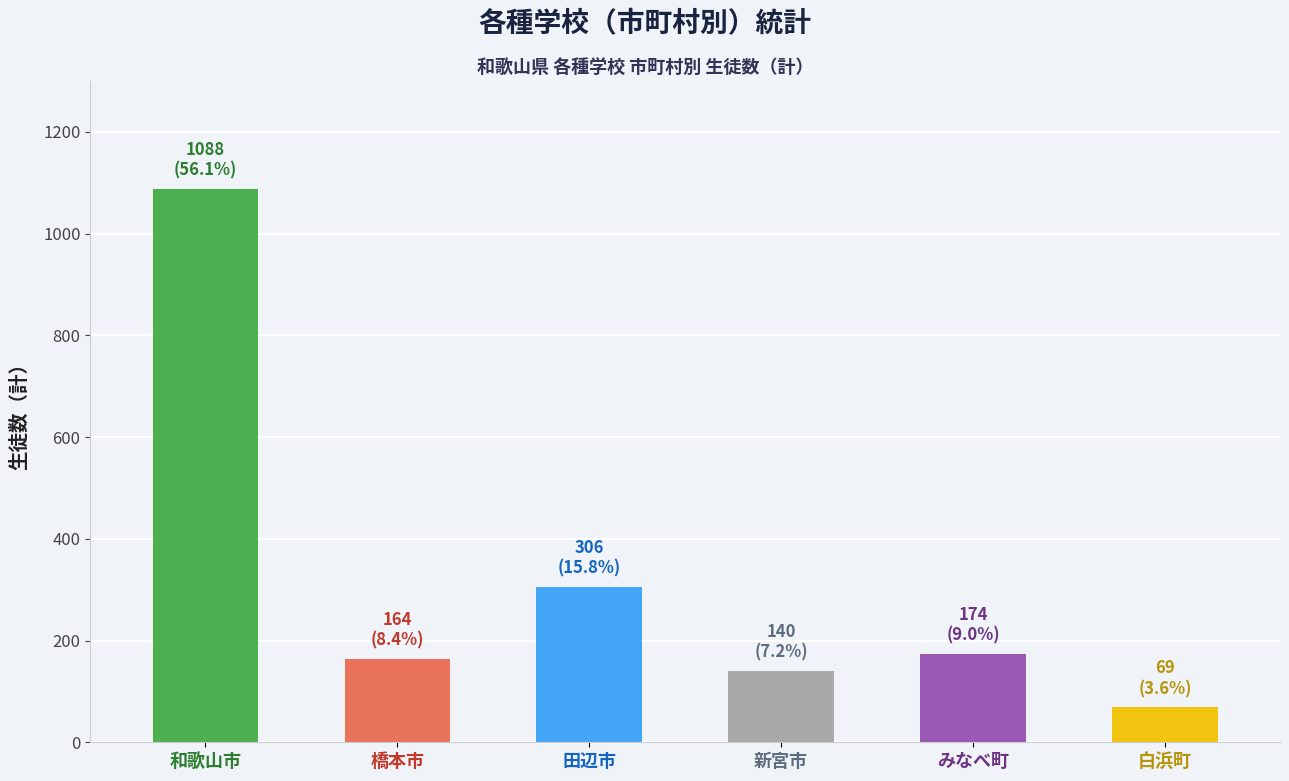

What is the value of the 3rd bar from the left?

306